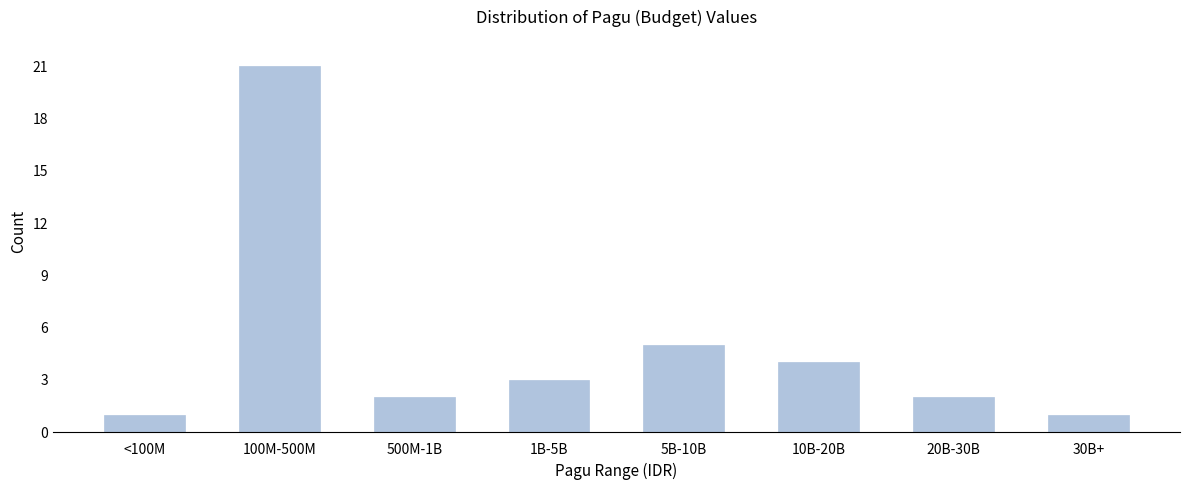

Reading right to left, what are all the values shown in this chart?

1	2	4	5	3	2	21	1